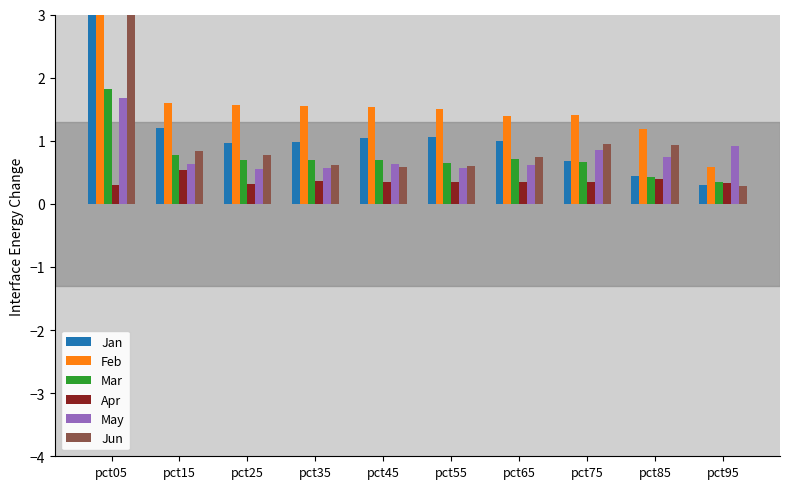

The Feb series shows 1.6 at pct25. True or false?

True